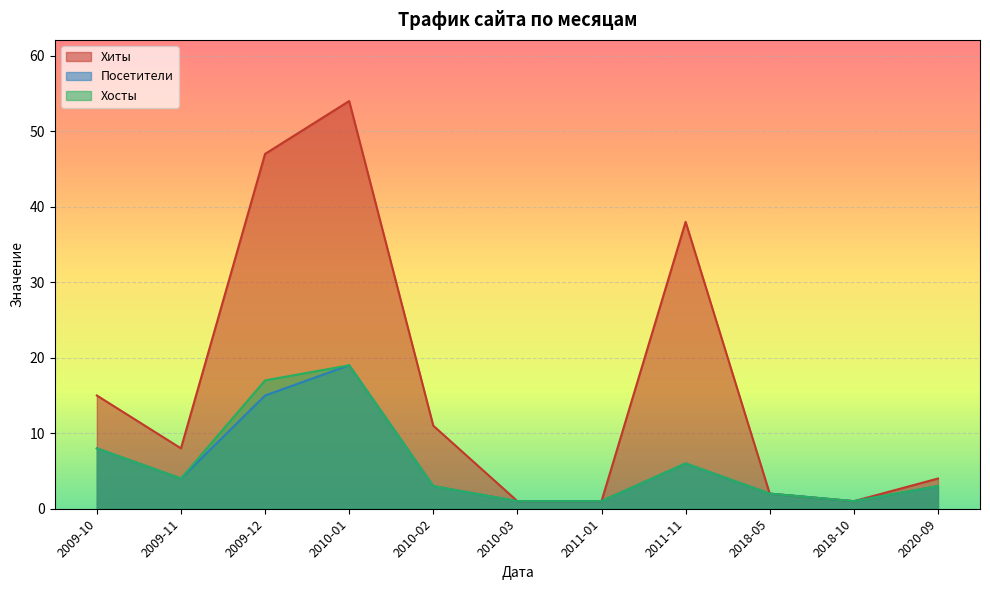

True or false: Хосты and Посетители cross at least once.

False